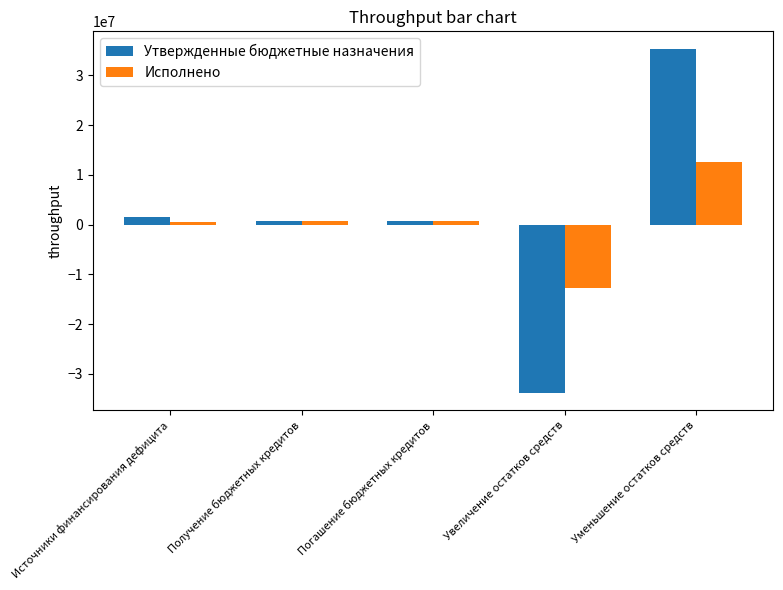

What is the value of the Утвержденные бюджетные назначения bar at the 3rd from the left?

815300.0